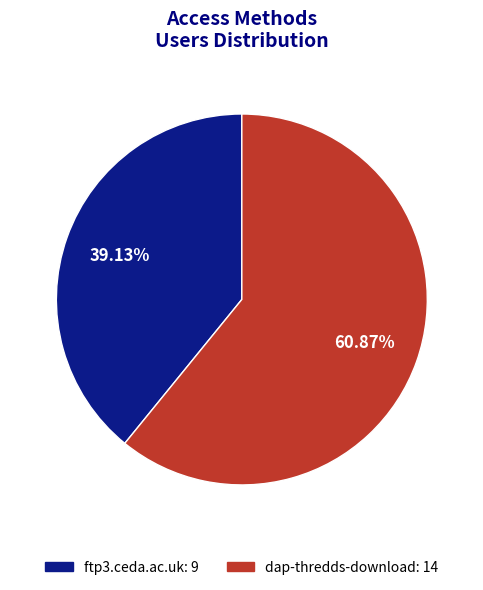

Do dap-thredds-download and ftp3.ceda.ac.uk together represent more than half of the pie?

Yes